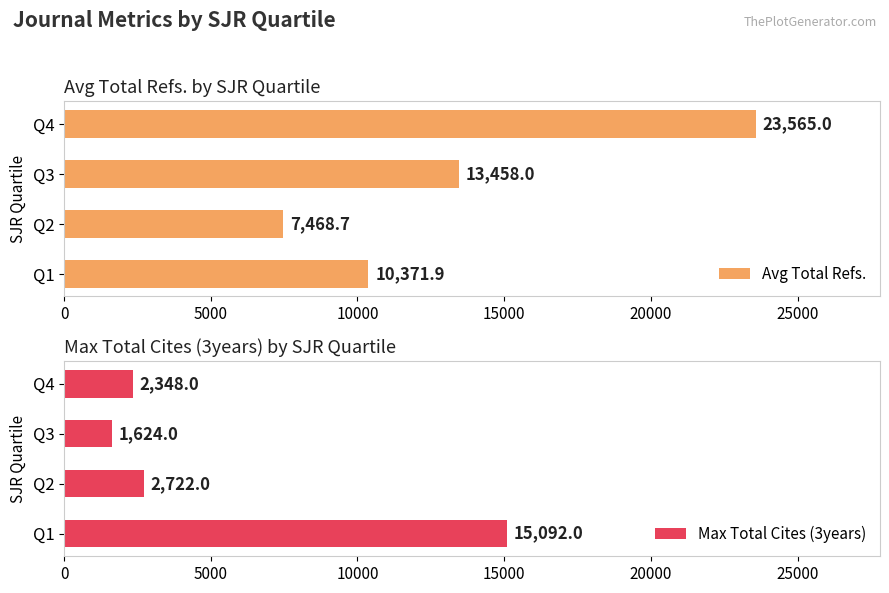

What is the value of the Max Total Cites (3years) bar at the 3rd from the left?

1624.0